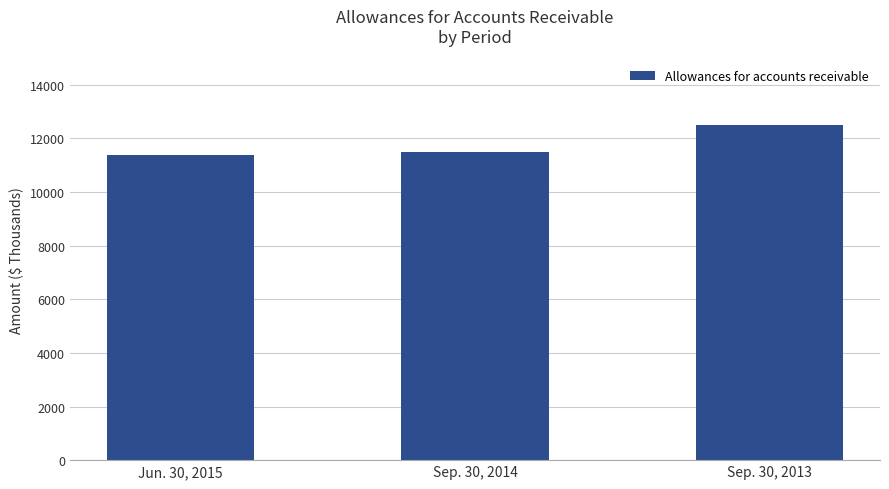

Reading left to right, transcribe all the data shown in this chart.

11392	11491	12494